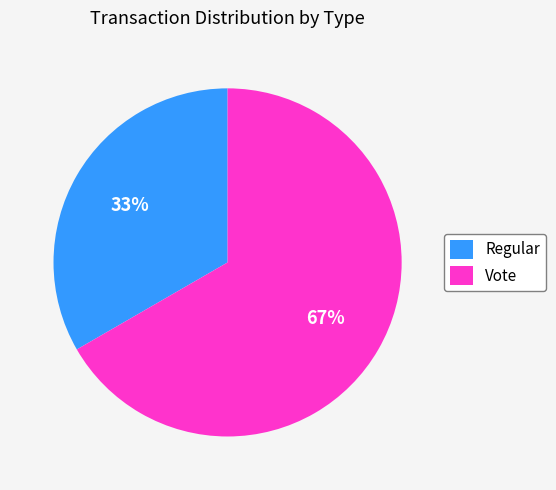

To the nearest percent, what is the average slice percentage?

50%